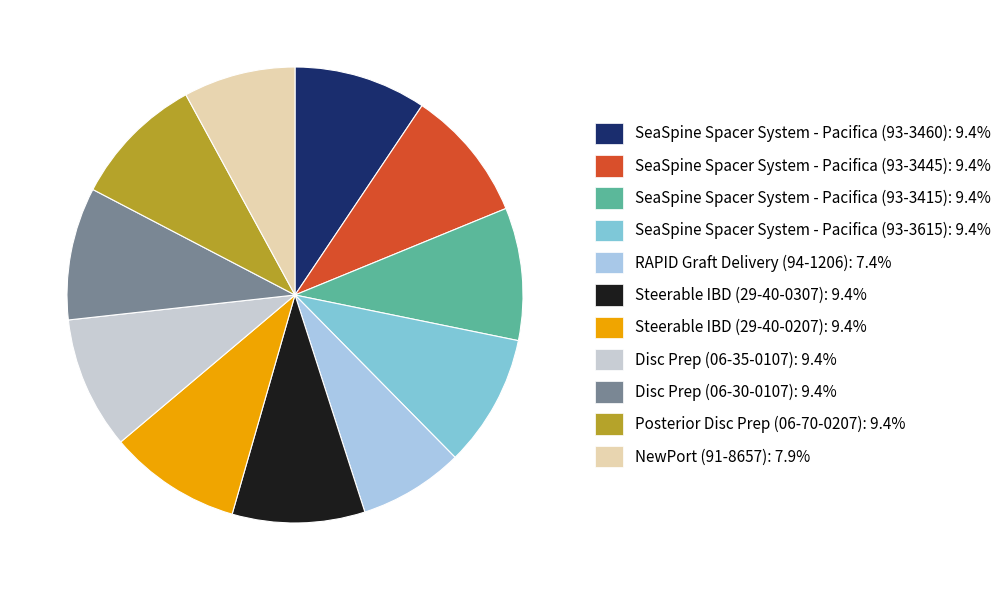

What percentage is the Disc Prep (06-30-0107) slice, to the nearest percent?

9%